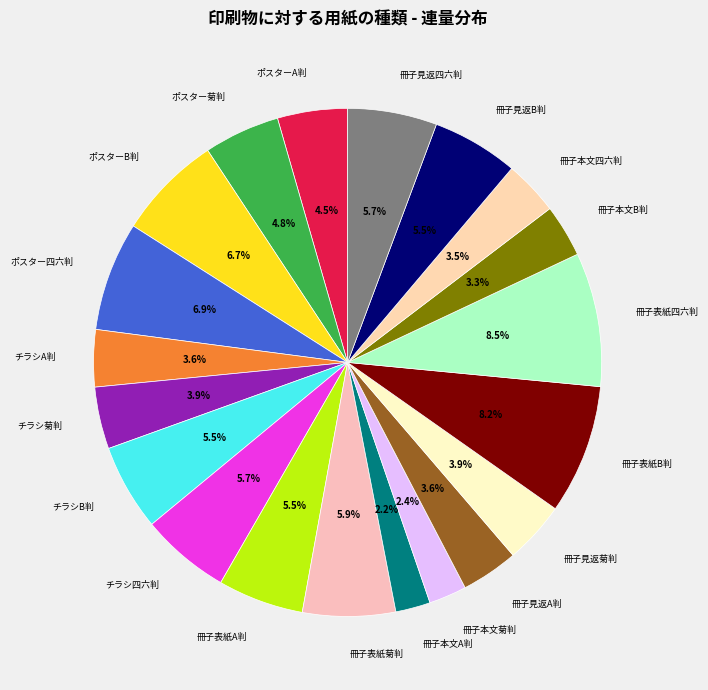

Combined, do ポスターA判 and 冊子本文A判 account for over 50%?

No